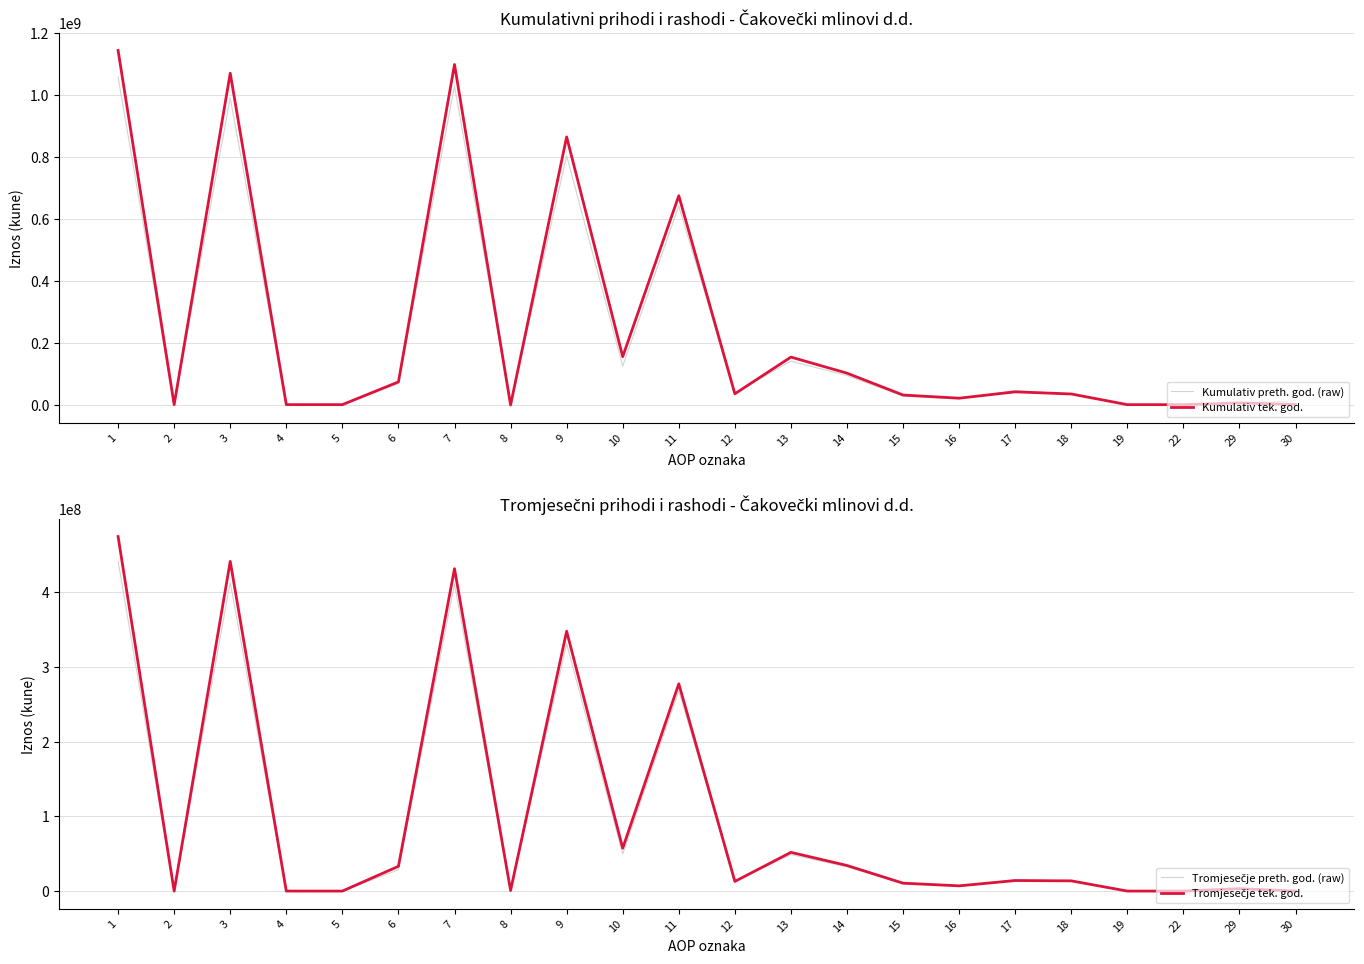

How many intersections are there between Kumulativ preth. god. (raw) and Kumulativ tek. god.?

8